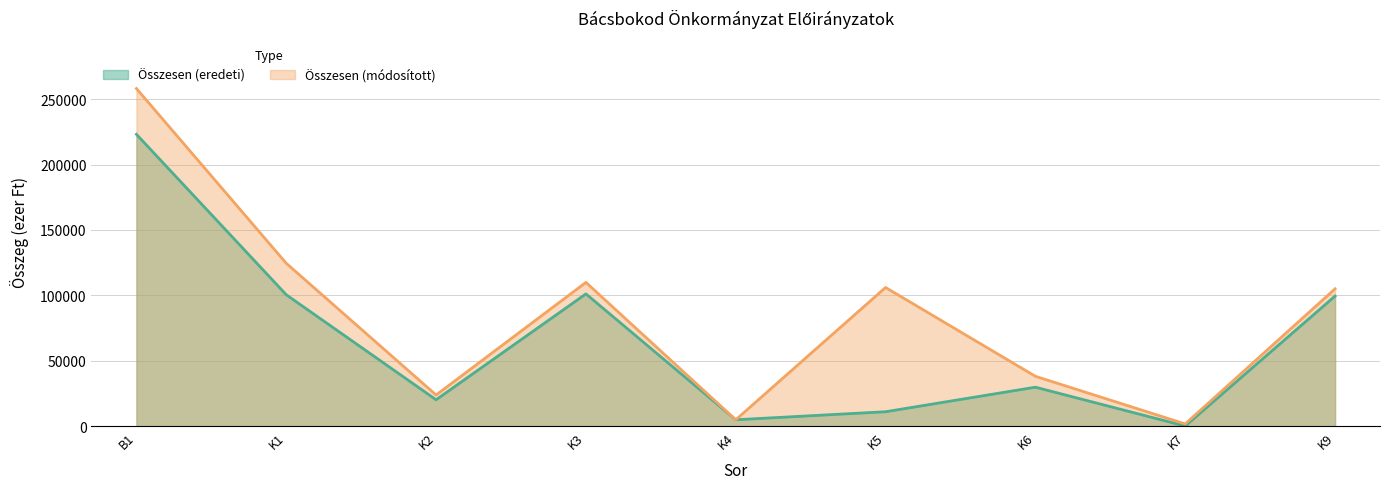

What are all the series names shown in the legend?

Összesen (eredeti), Összesen (módosított)